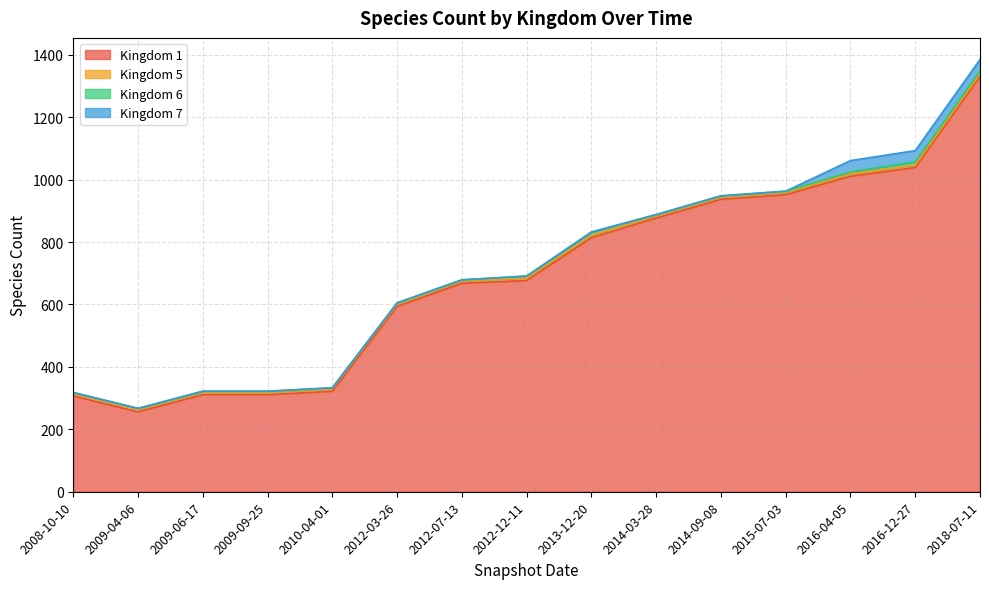

The 7 series shows 52 at 2018-07-11. True or false?

False